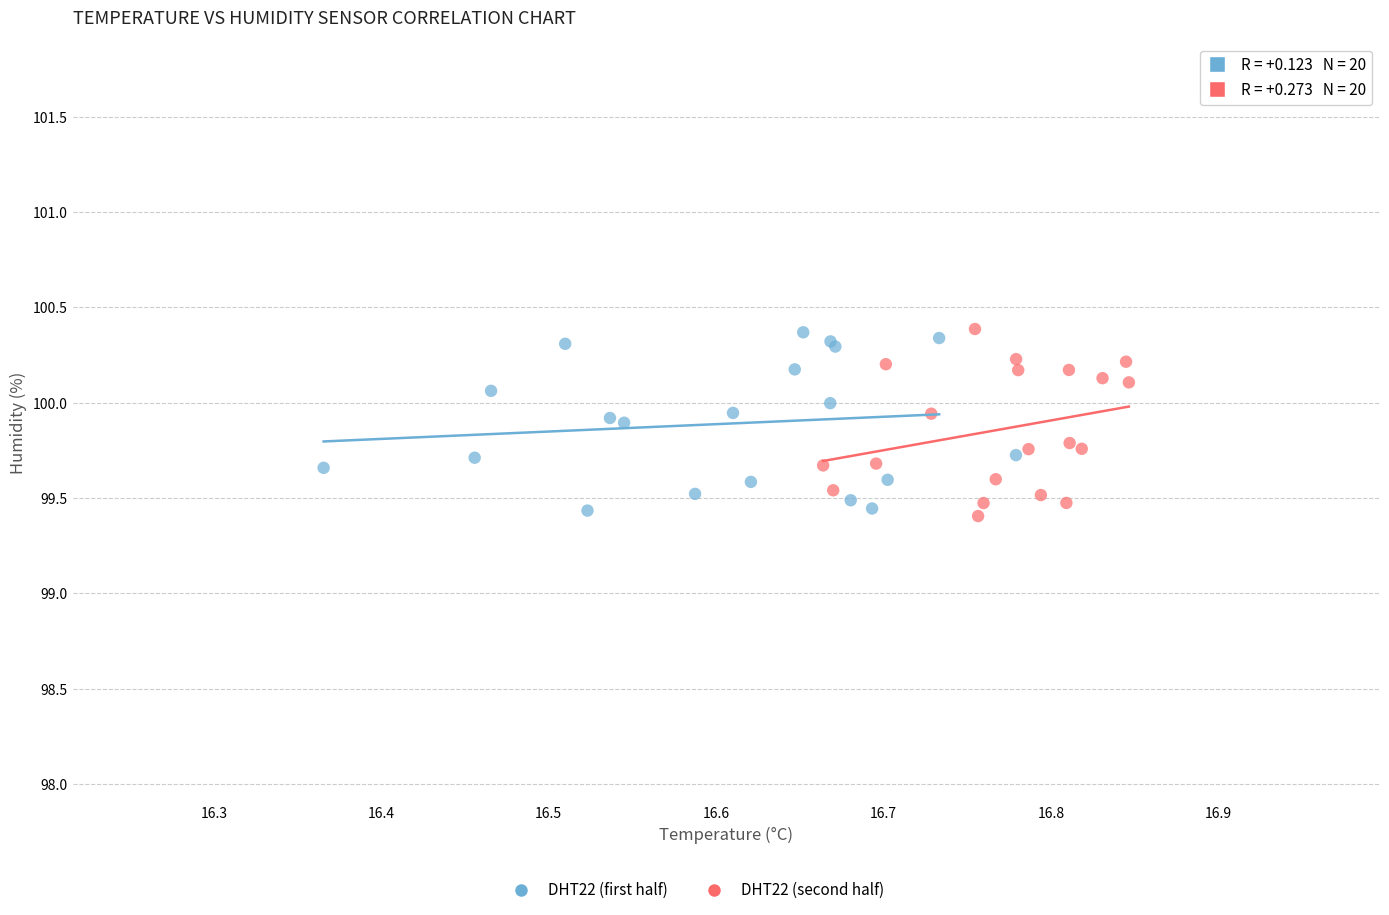

Which series has the largest Y range (max minus min)?

DHT22 (second half)